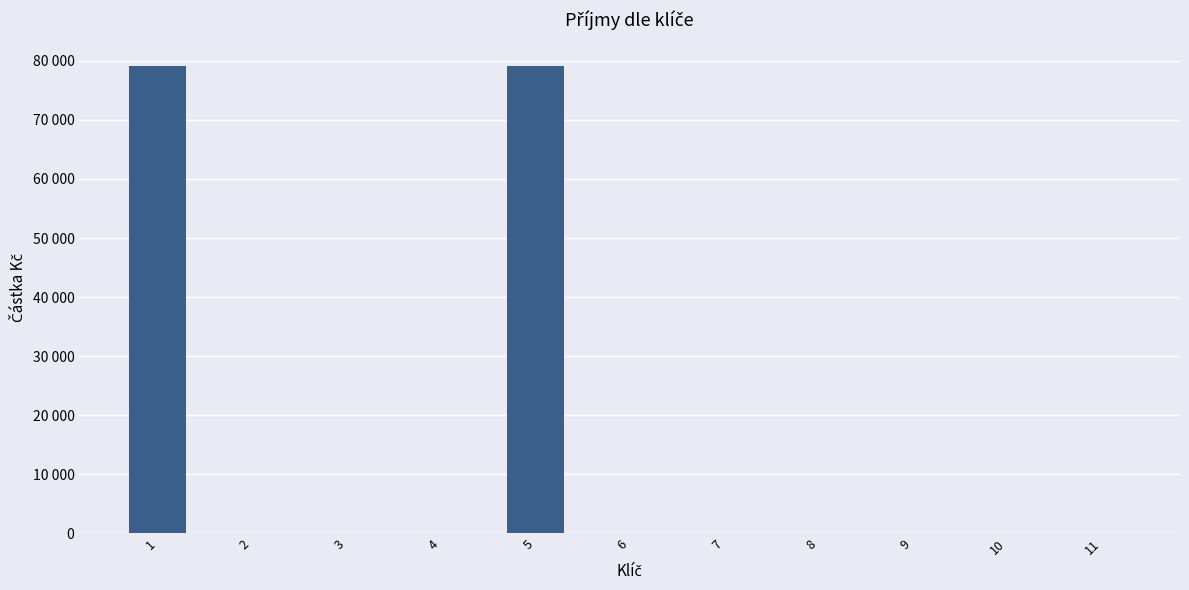

Are the bars horizontal?

No